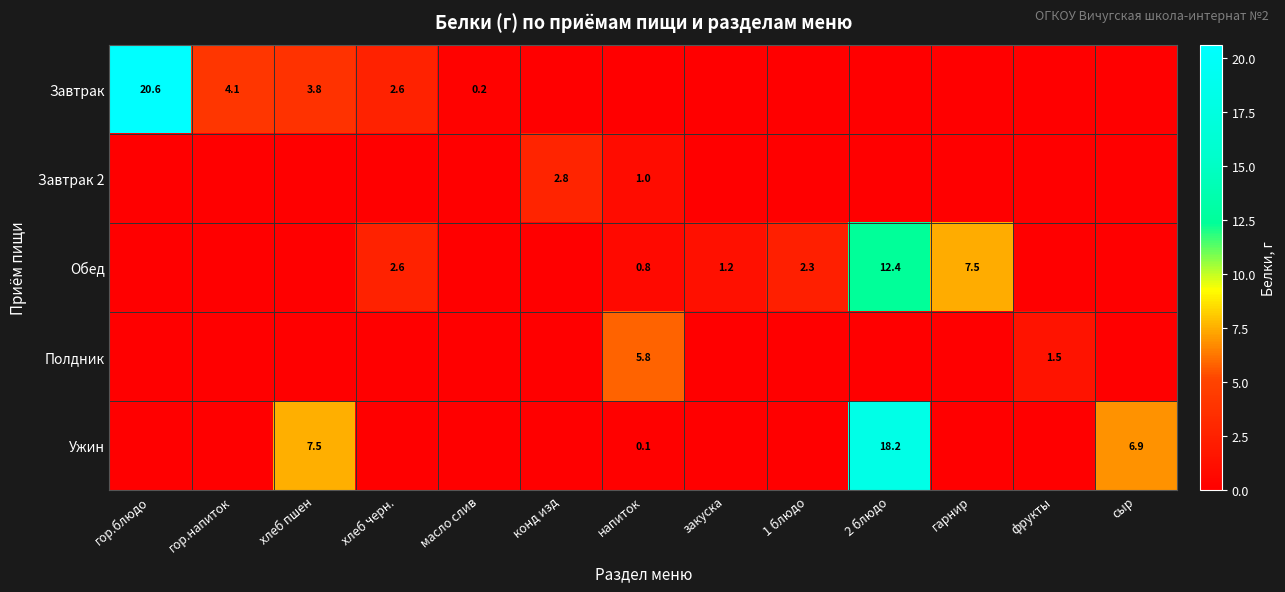

Is it true that Обед equals 1.1 at напиток?

False